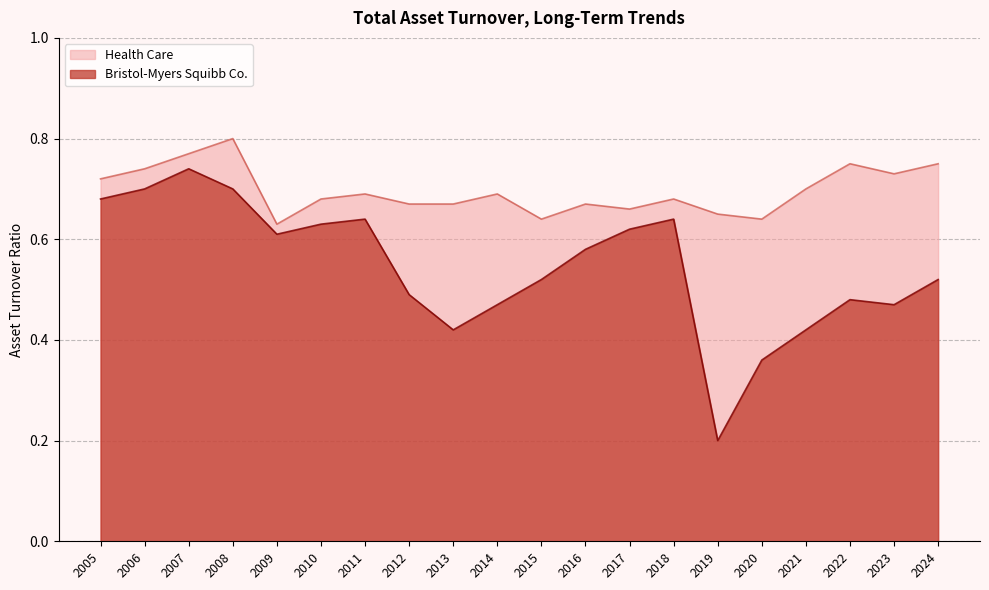

How many interior local valleys does the Health Care series have?

5